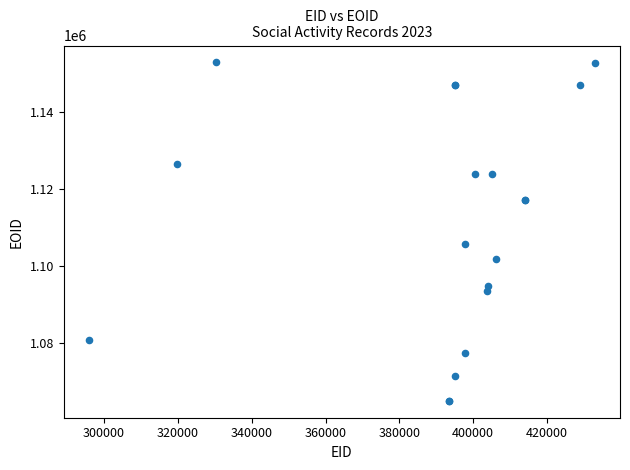

What Y value in the scatter plot is closest to 1108861?

1105530